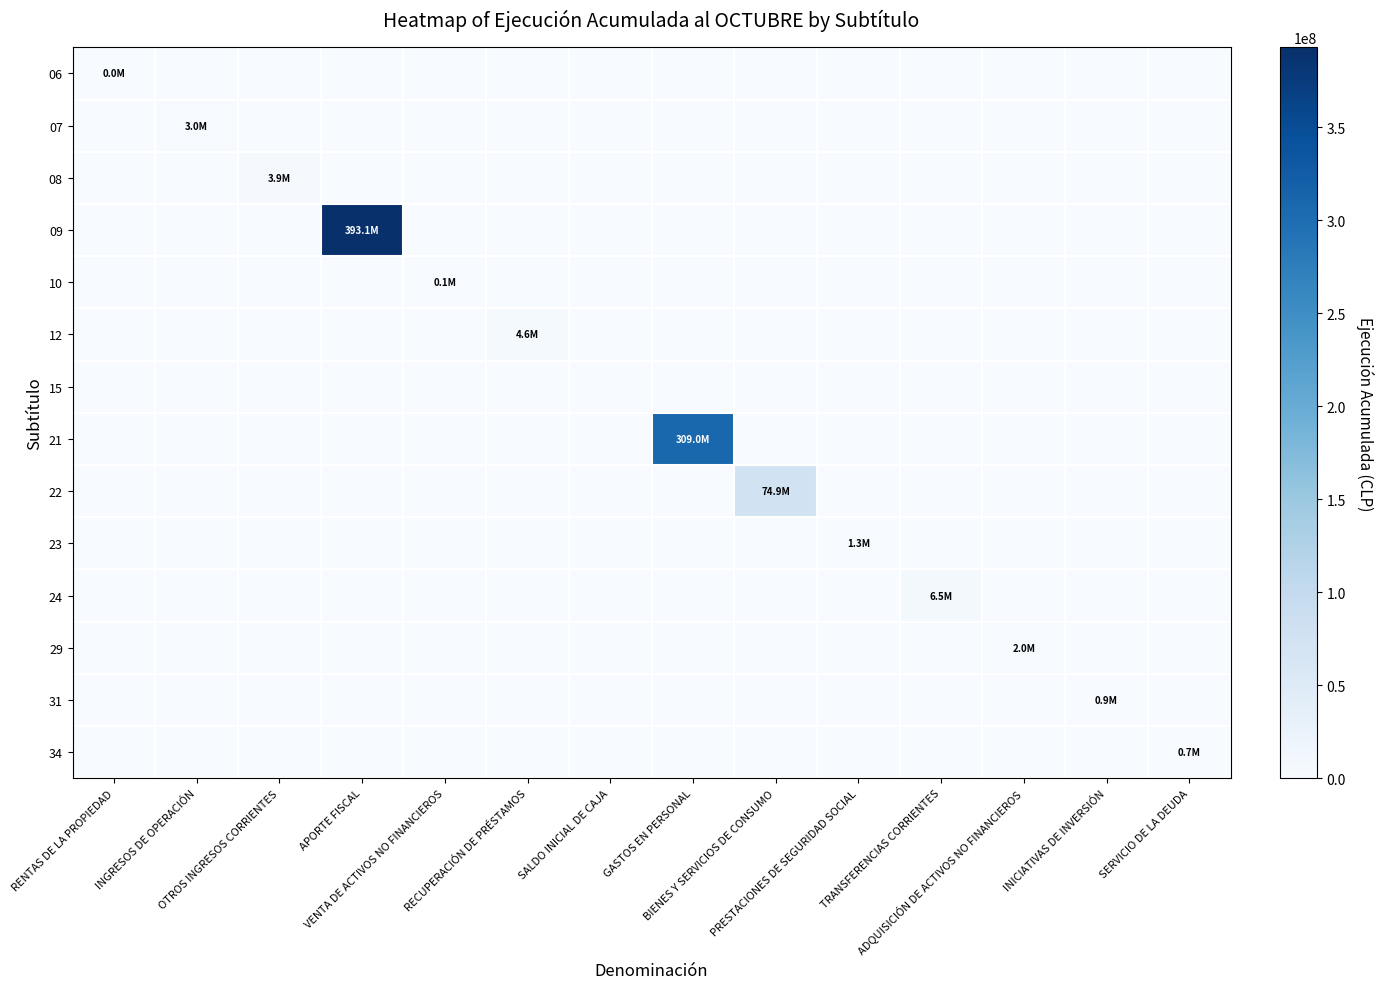

At how many categories does at least one series exceed 18619780?

3